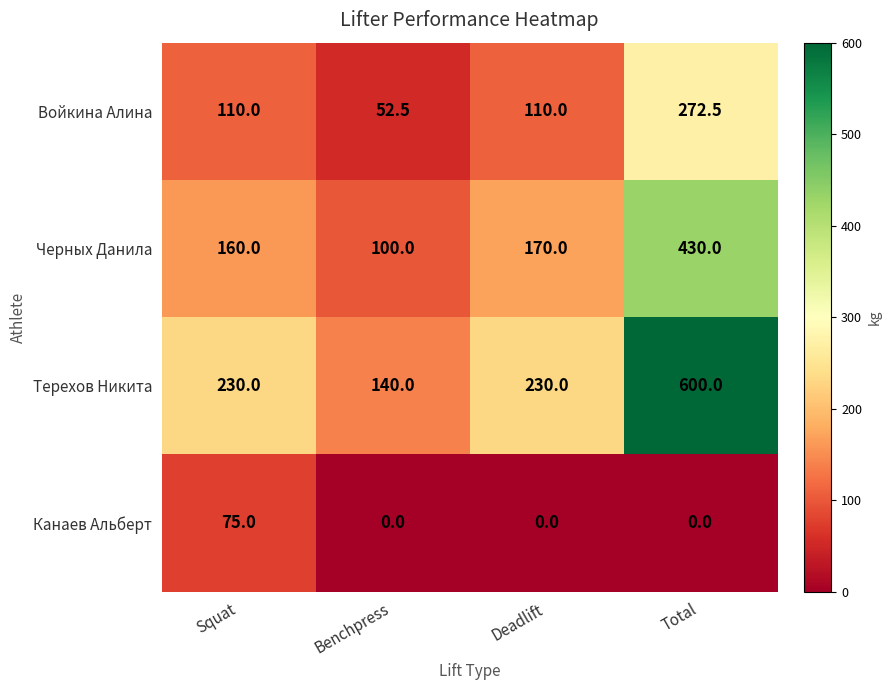

Is it true that Терехов Никита equals 214.2 at Benchpress?

False